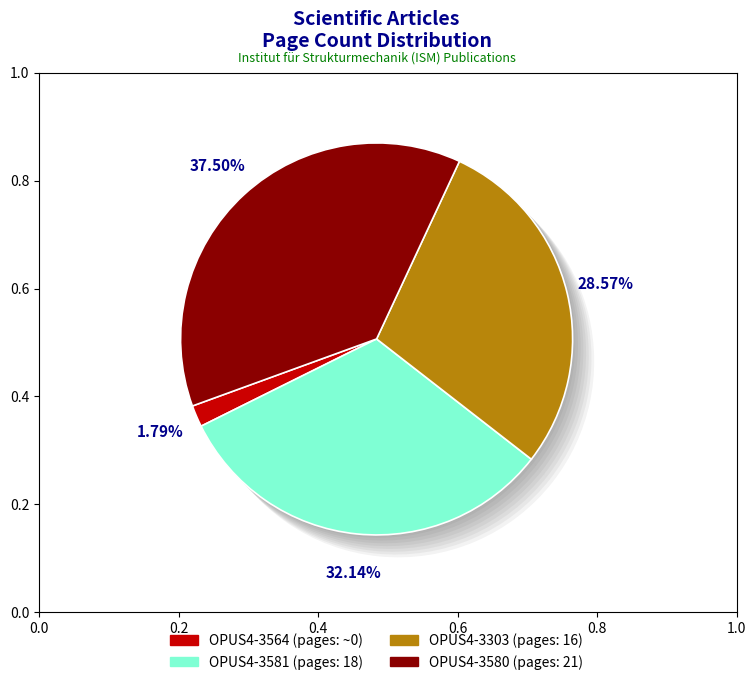

Rank the categories by value from highest to lowest.

OPUS4-3580, OPUS4-3581, OPUS4-3303, OPUS4-3564